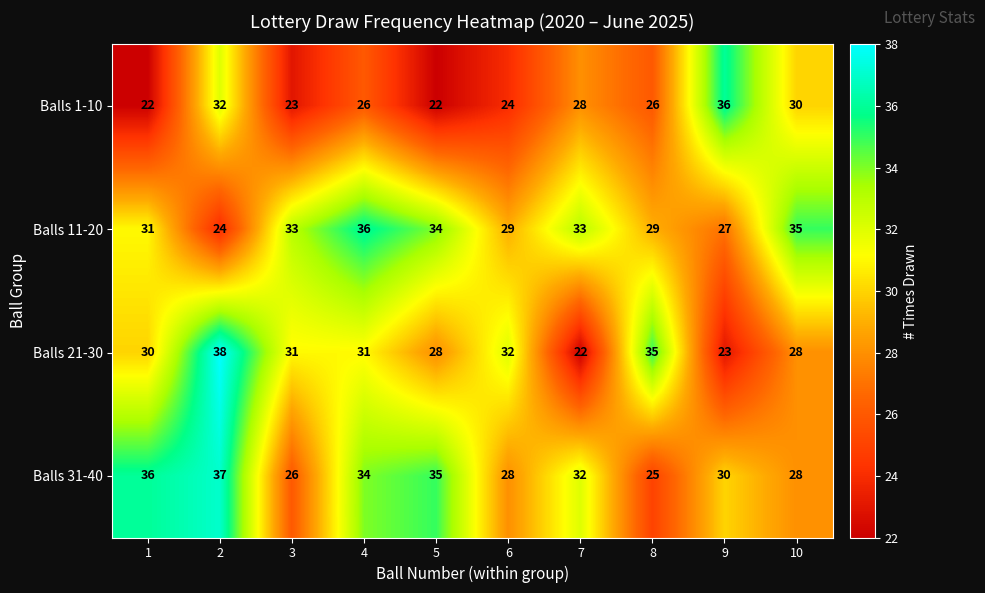

At 5, list the series in order from smallest to largest.

Balls 1-10, Balls 21-30, Balls 11-20, Balls 31-40